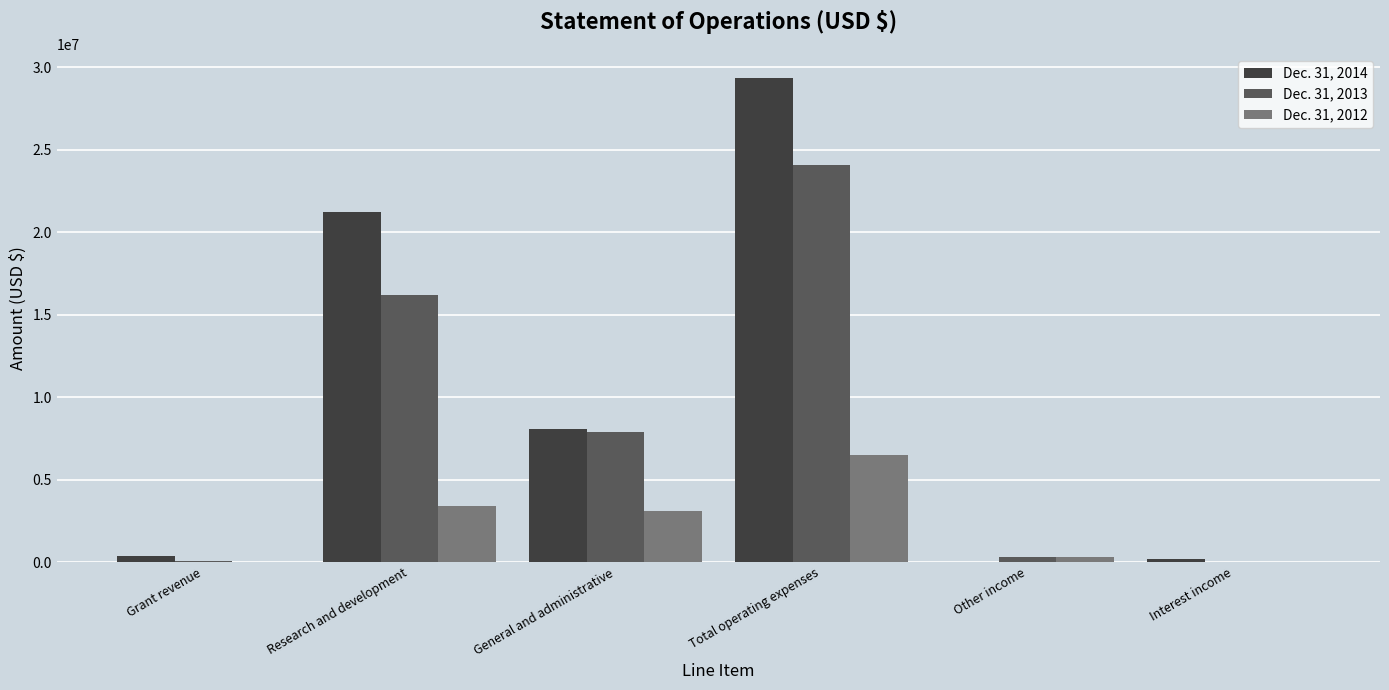

Which series has the largest total across all categories?

Dec. 31, 2014